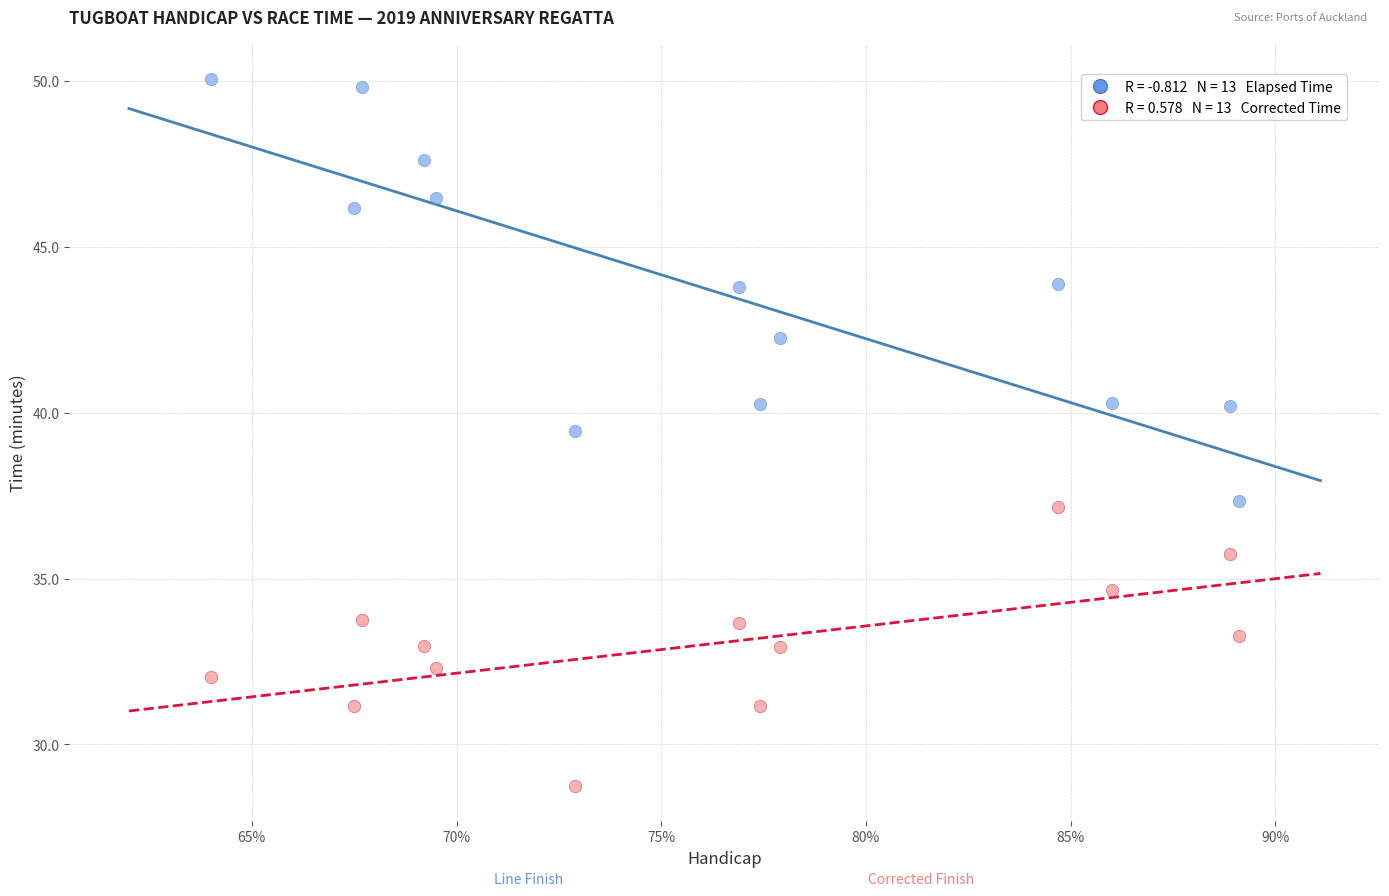

Across all data points, what is the range of X values (max minus min)?

0.3